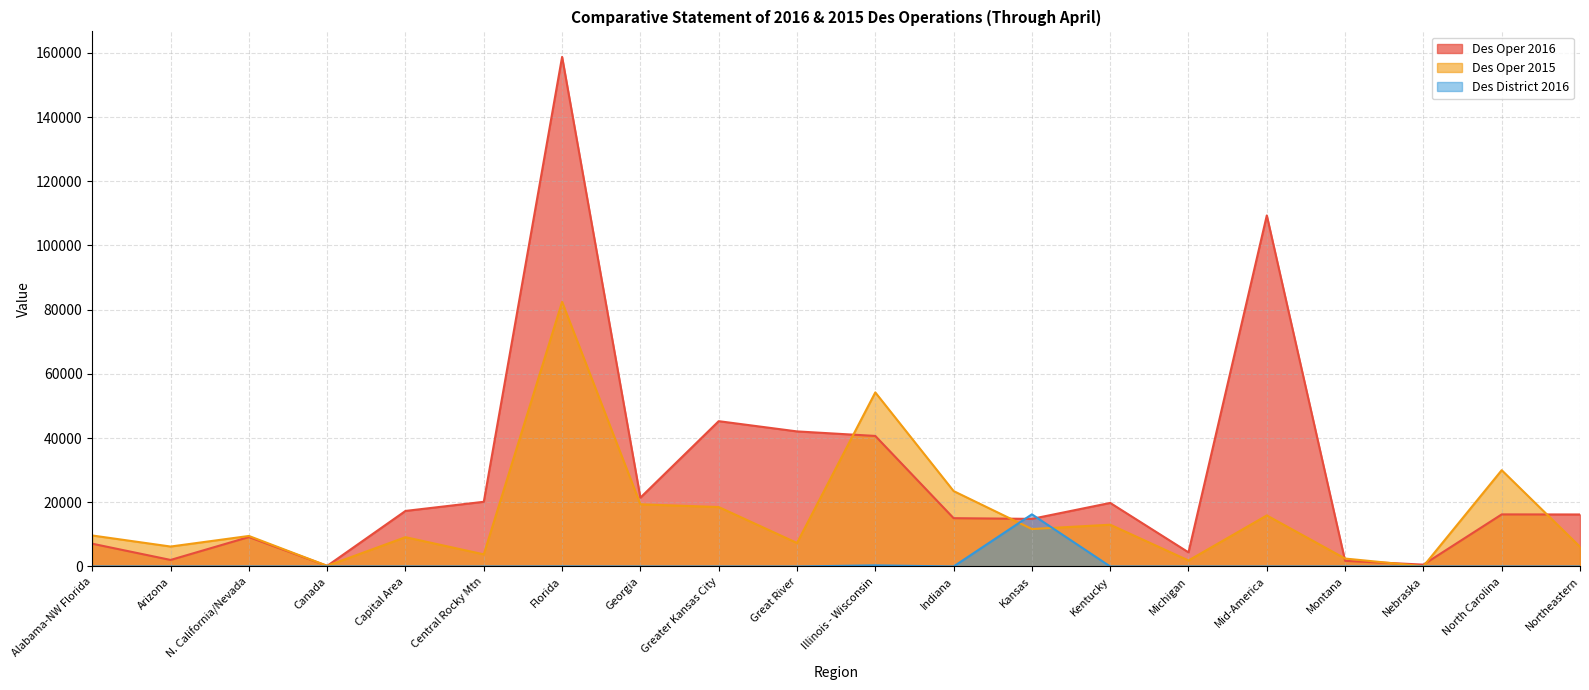

What is the label of the 18th point from the right?

N. California/Nevada